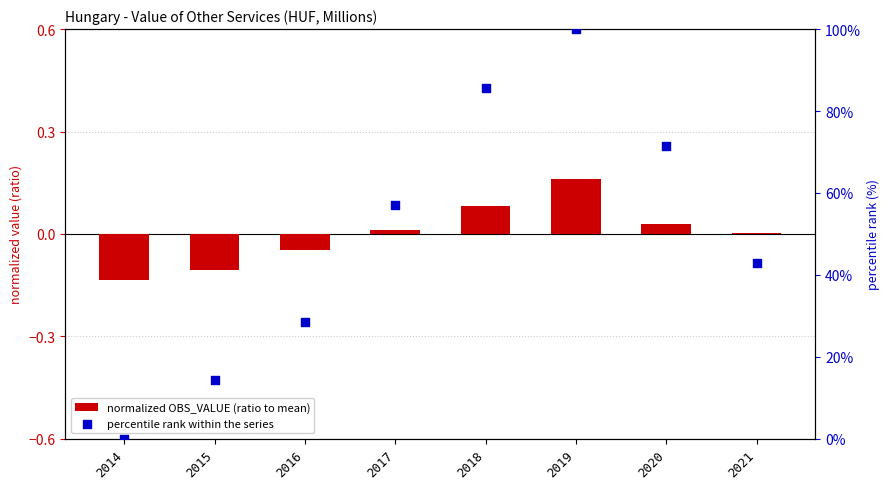

Is the value of normalized OBS_VALUE (ratio to mean) at 2018 greater than the value of percentile rank within the series at 2016?

No